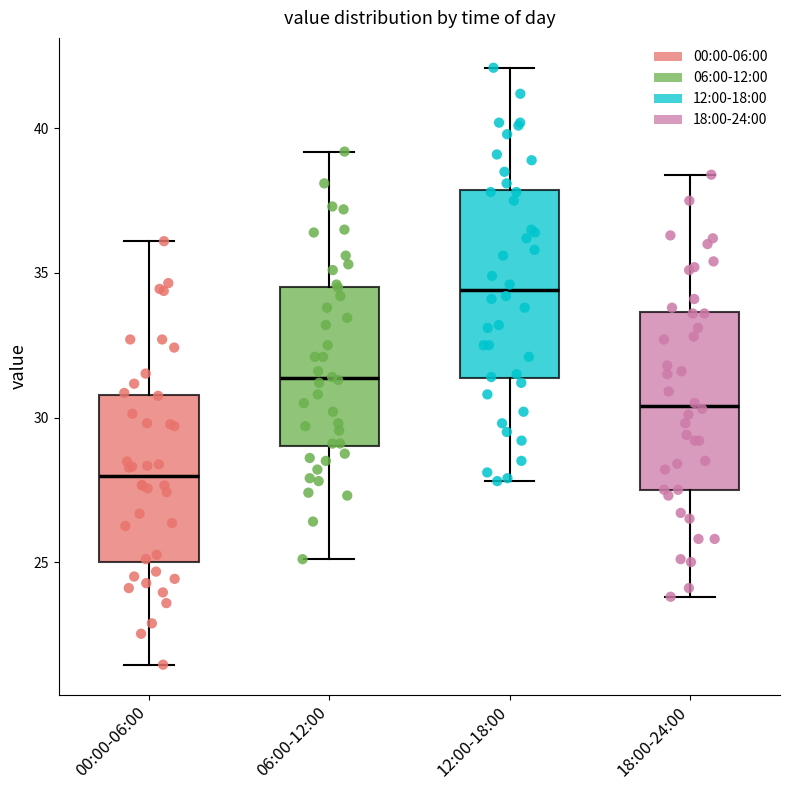

Reading left to right, transcribe this box plot: for each box, give where its median line is, the range the box spans, and where its two whiskers end, as read against the y-axis. The values are not printed on the chart, so give them approximately, as read against the axis.

00:00-06:00: median 28.0, box 25.0 to 31.0, whiskers 21.5 to 36.0
06:00-12:00: median 31.5, box 29.0 to 34.5, whiskers 25.0 to 39.0
12:00-18:00: median 34.5, box 31.5 to 38.0, whiskers 28.0 to 42.0
18:00-24:00: median 30.5, box 27.5 to 33.5, whiskers 24.0 to 38.5